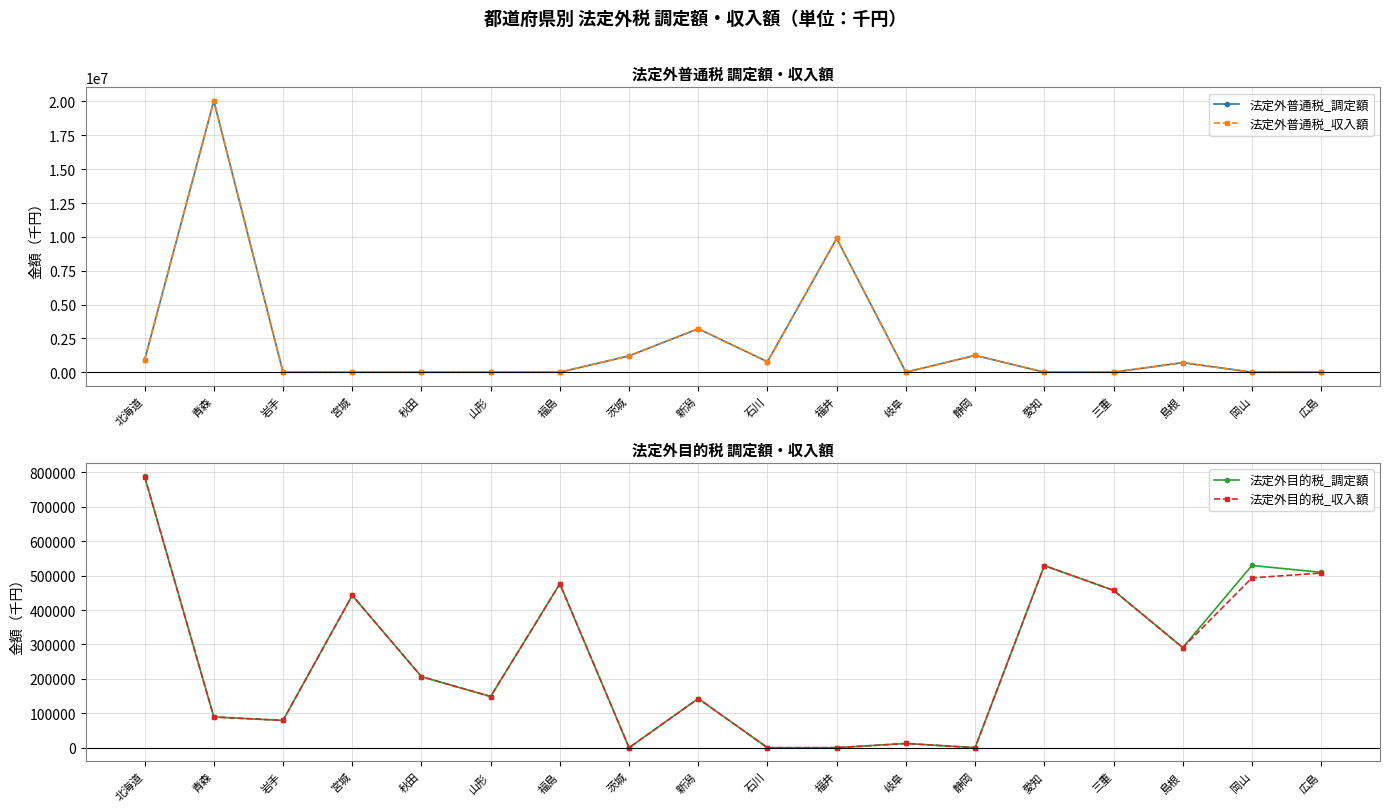

At which label does 法定外目的税_収入額 first exceed 206511?

北海道